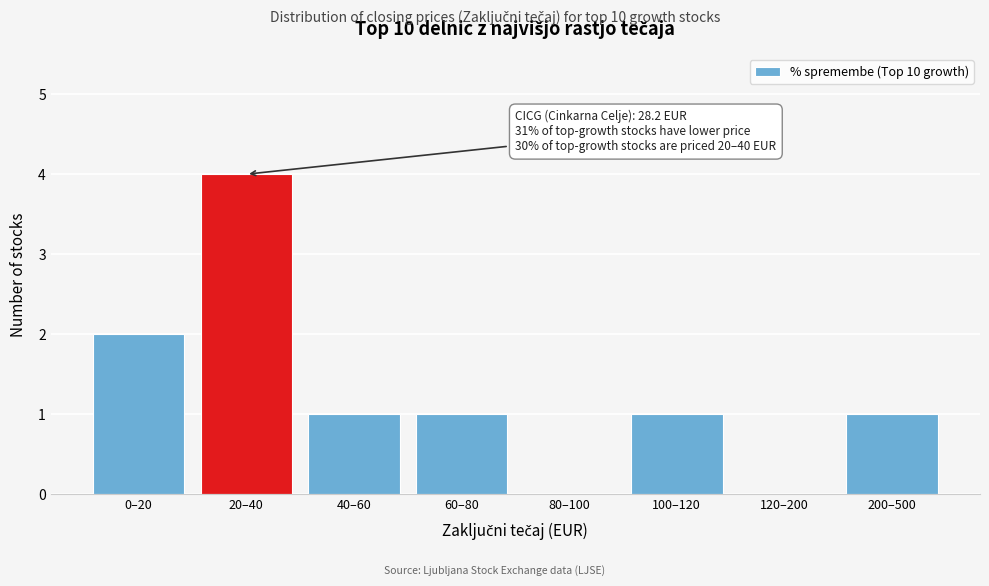

Reading left to right, list all the values displayed in this chart.

0–20=2	20–40=4	40–60=1	60–80=1	80–100=0	100–120=1	120–200=0	200–500=1